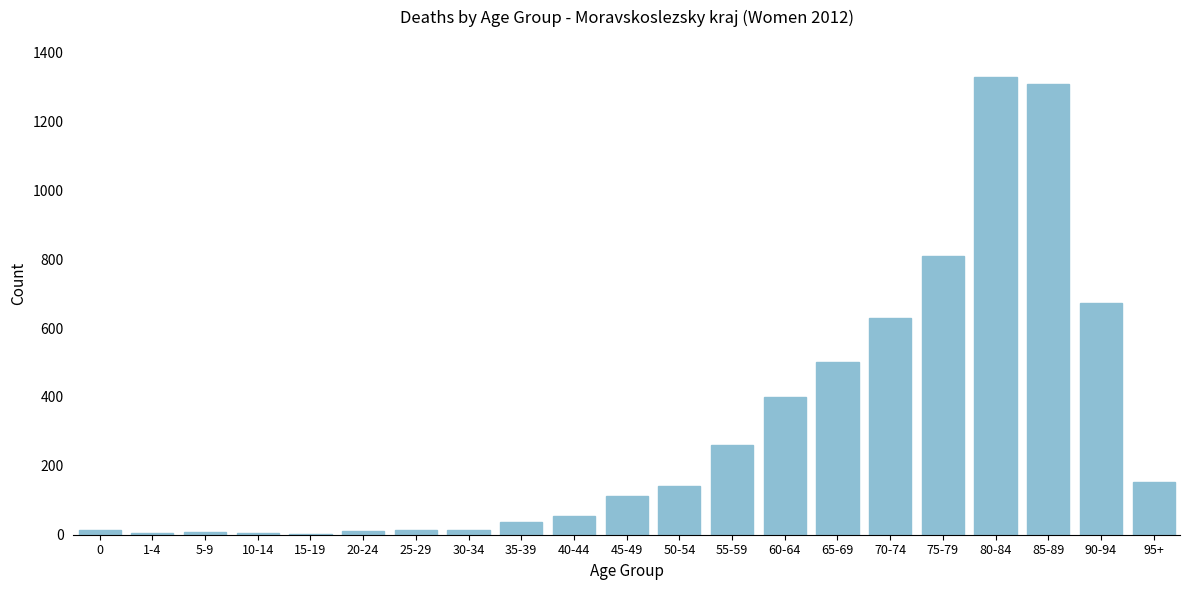

What is the maximum value shown in the chart?

1328